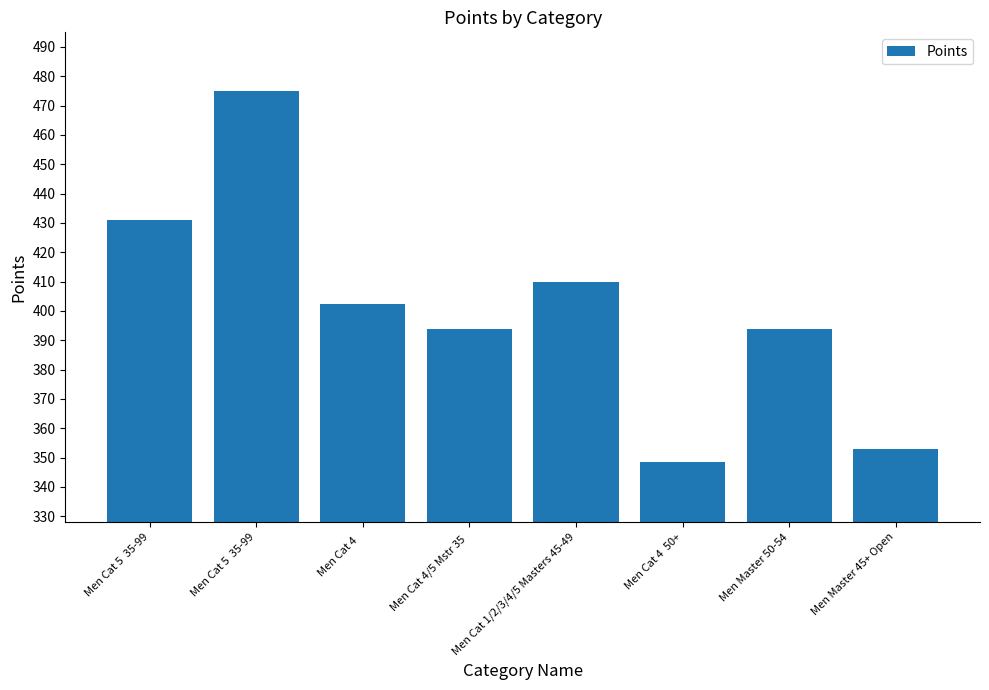

What is the difference between the second highest and second lowest values?

78.0